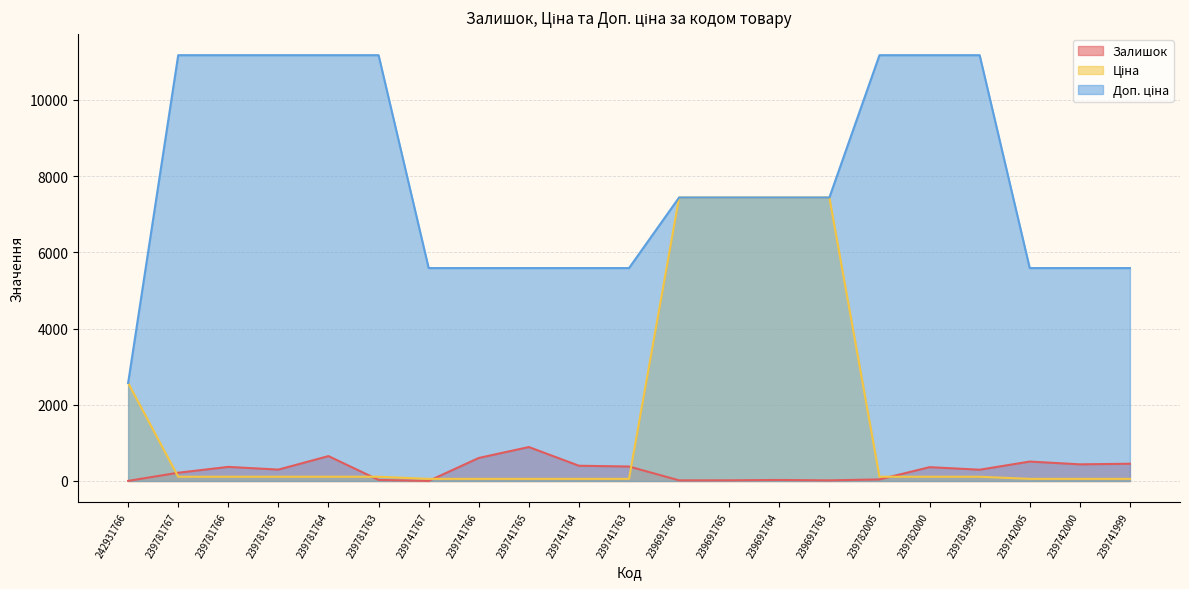

At how many categories does at least one series exceed 5717?

12